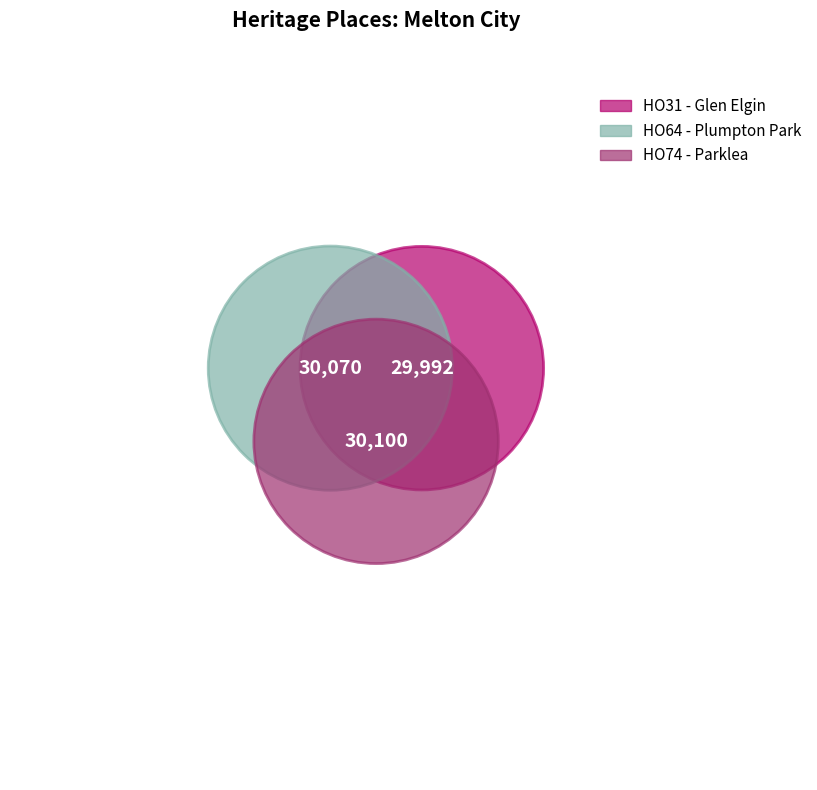

To the nearest percent, what portion does HO74 - Parklea represent?

33%